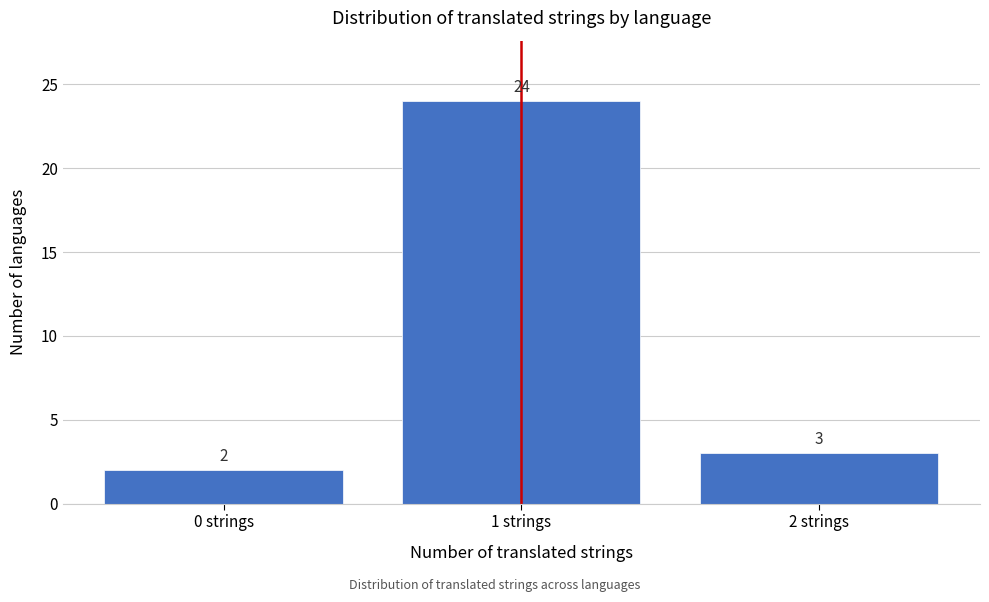

Reading right to left, transcribe all the data shown in this chart.

2 strings=3	1 strings=24	0 strings=2